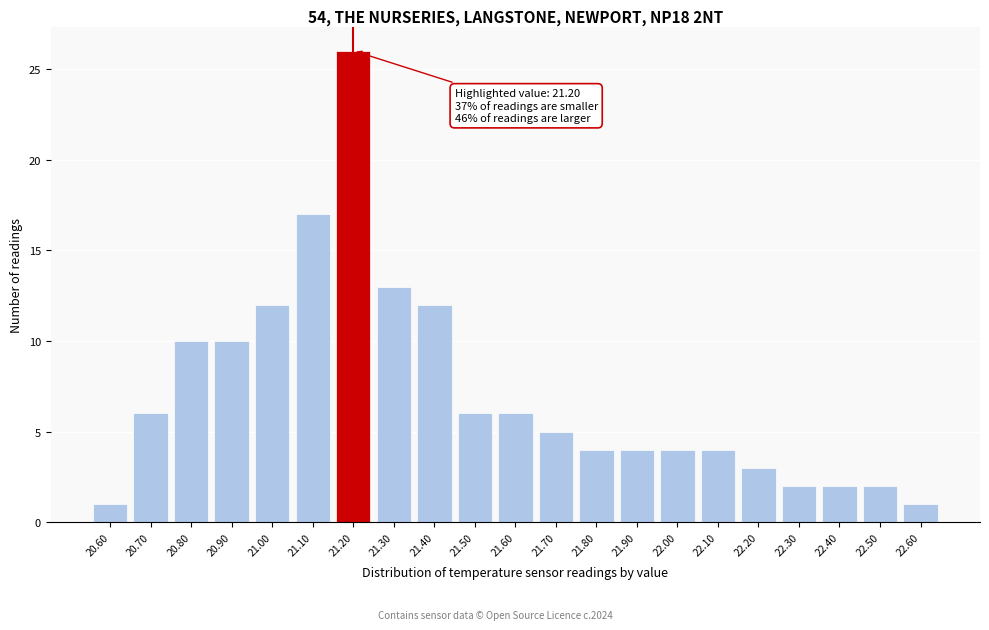

Over which range of the x-axis is the bar tallest?

21.15 to 21.25